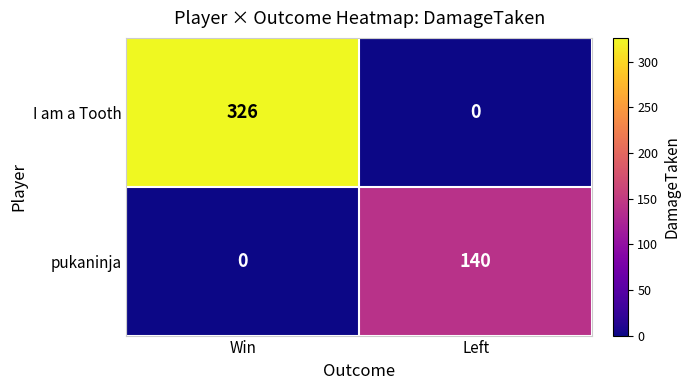

What is the maximum value shown in the chart?

326